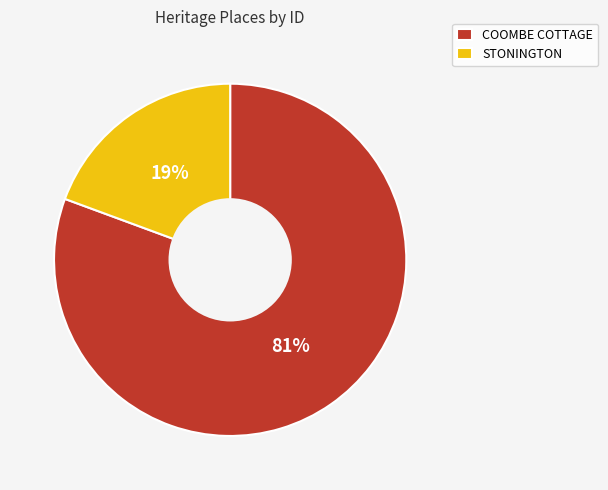

Which has a higher value, STONINGTON or COOMBE COTTAGE?

COOMBE COTTAGE